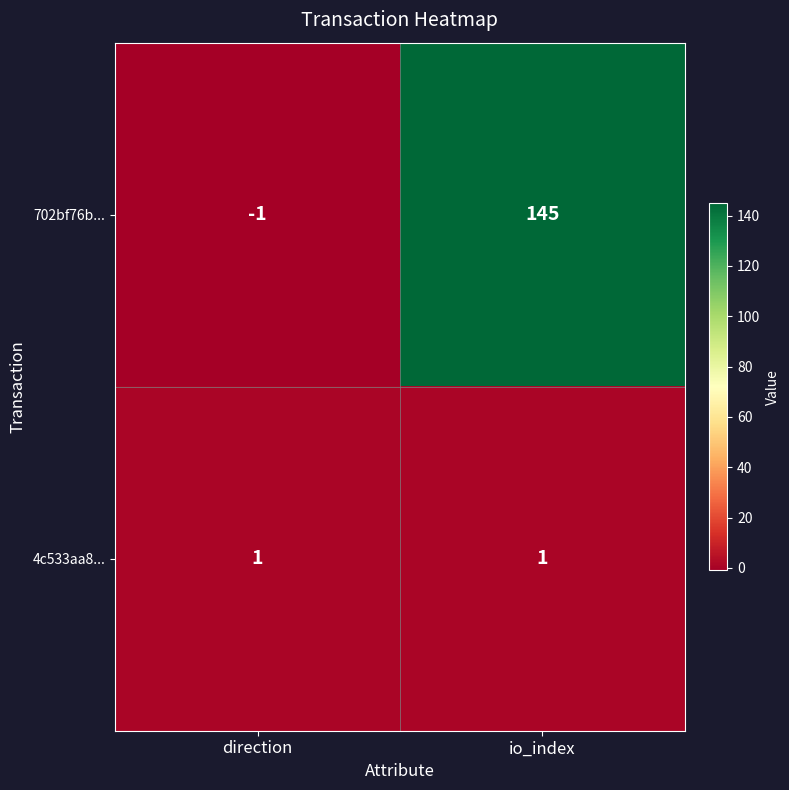

What is the smallest value displayed?

-1